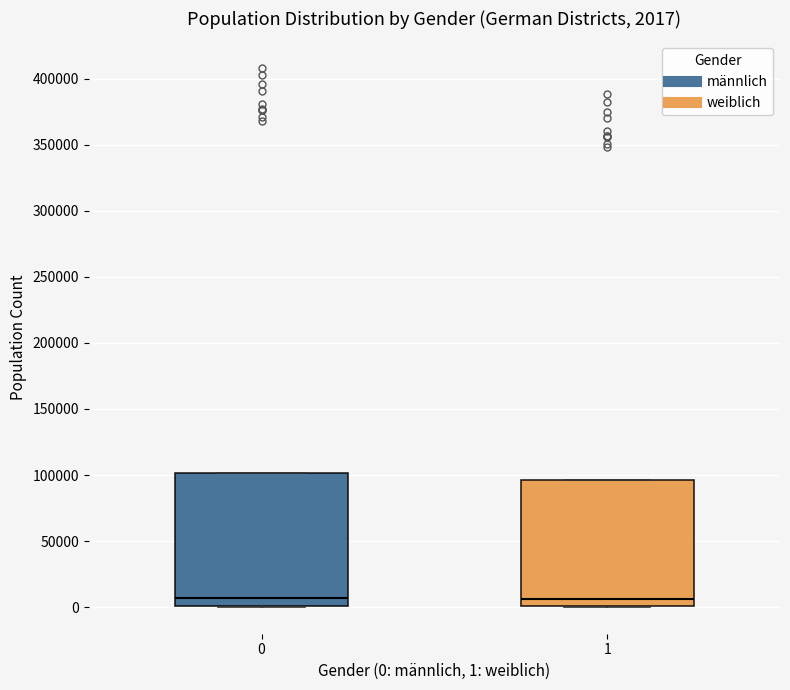

Comparing the boxes themselves (not the whiskers), which one is the tallest?

0